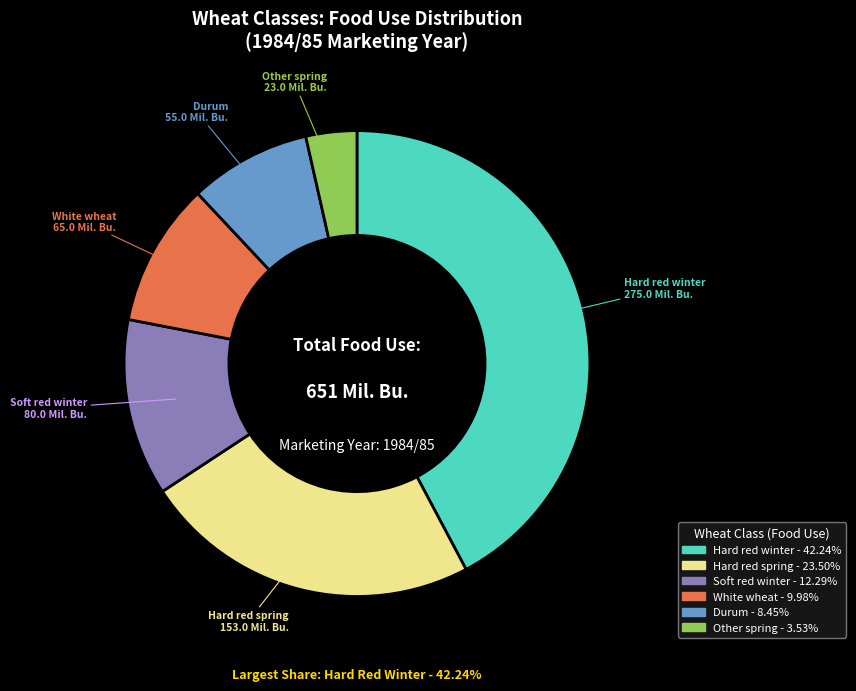

Rank the categories by value from lowest to highest.

Other spring, Durum, White wheat, Soft red winter, Hard red spring, Hard red winter